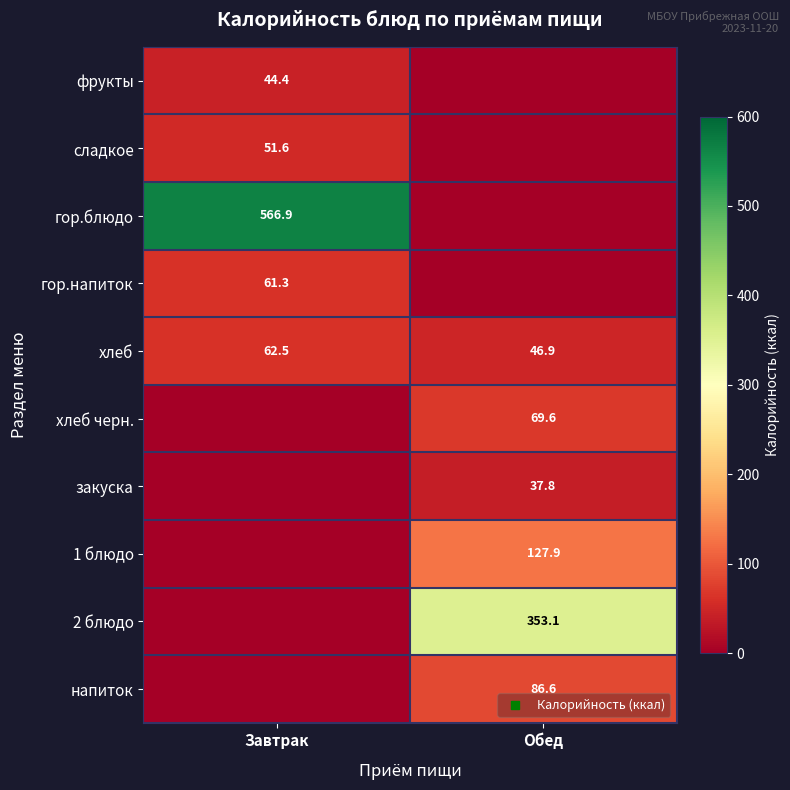

How many series are shown in this chart?

10